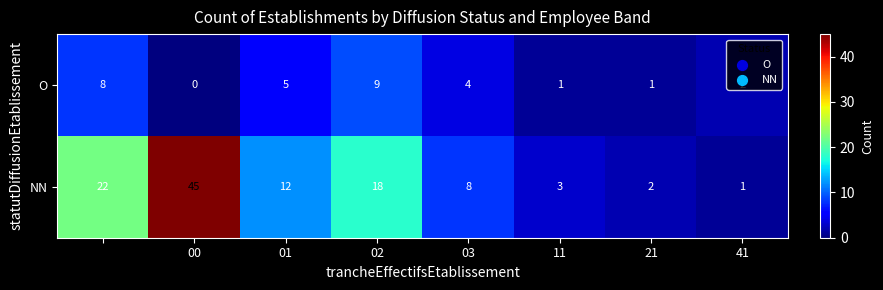

Which series has the largest range (max minus min)?

NN